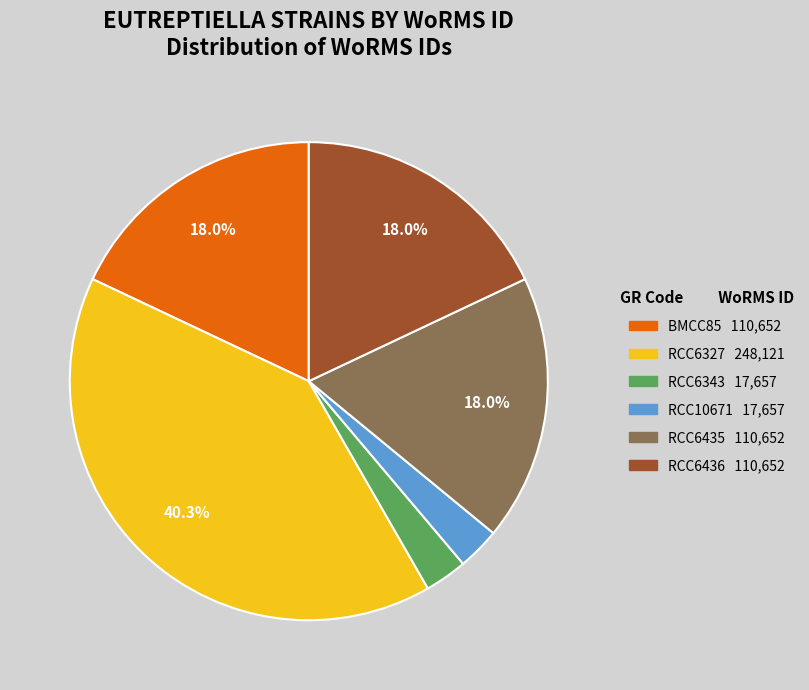

To the nearest percent, what percentage of the pie is BMCC85?

18%